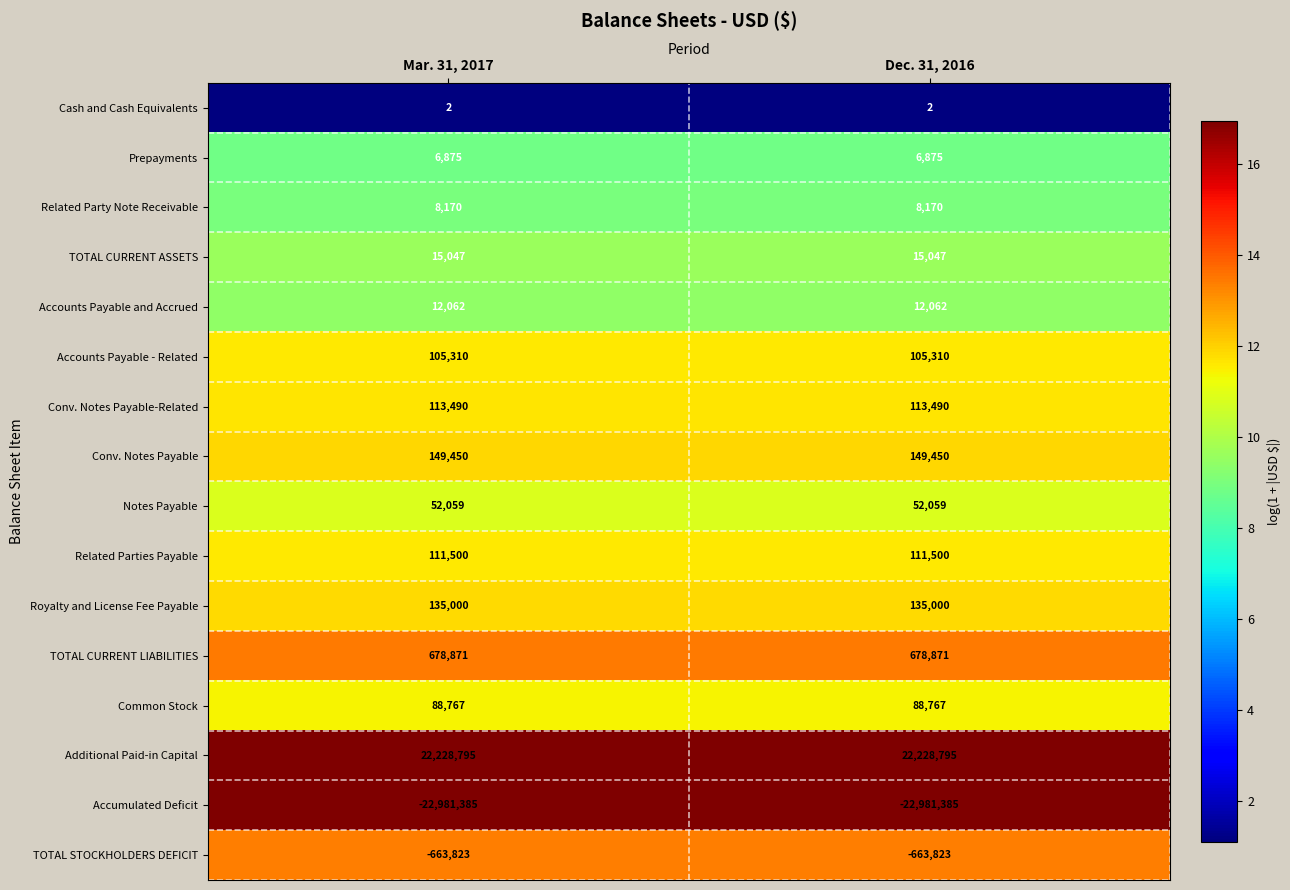

What is the maximum value for TOTAL CURRENT LIABILITIES?

678871